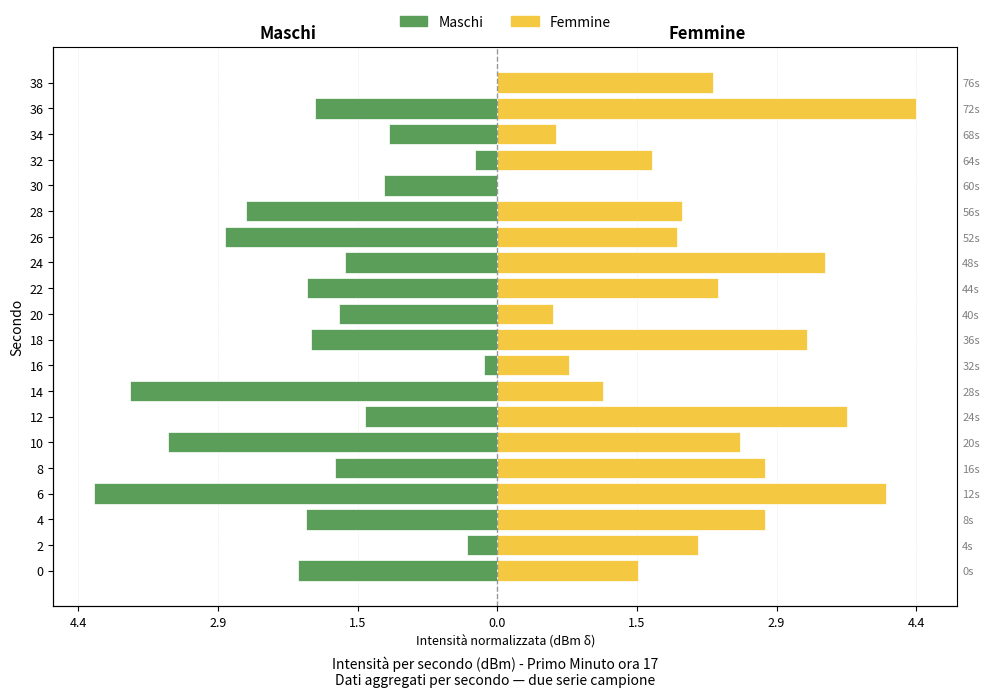

What is the maximum value for Femmine?

4.4